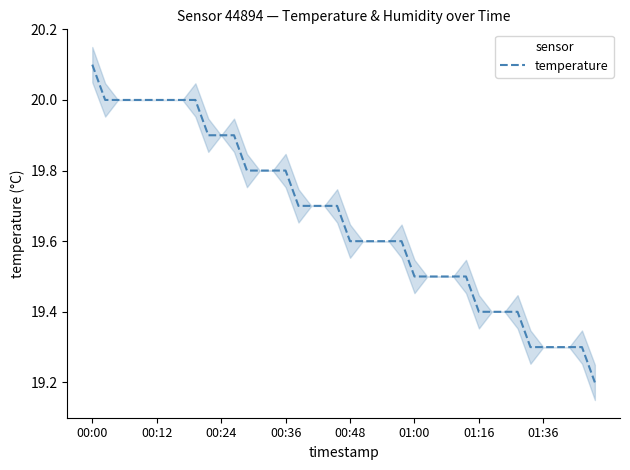

What is the value of the 28th point from the left?

19.5